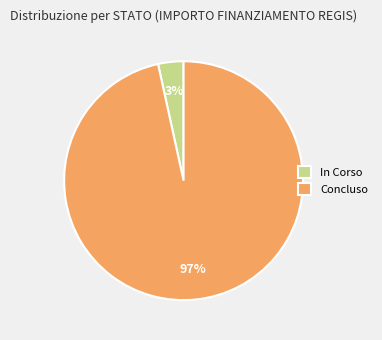

The Concluso slice represents 97% of the pie. True or false?

True